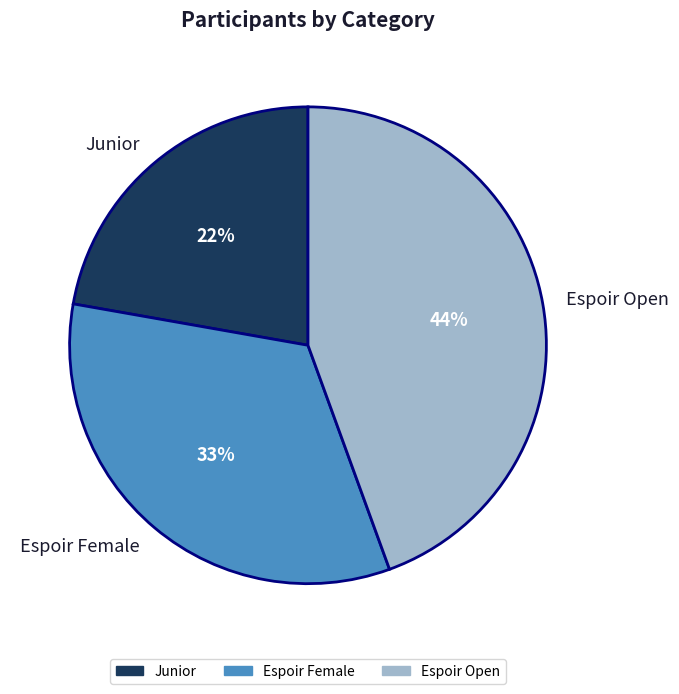

Does Espoir Female represent more than half of the total?

No